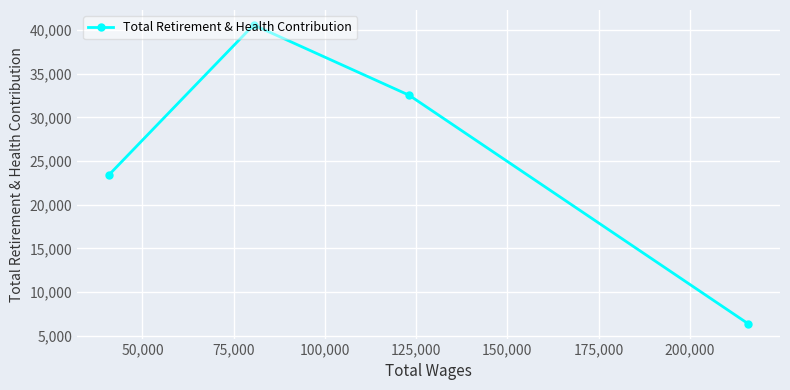

What is the value of the 1st point from the left?

23423